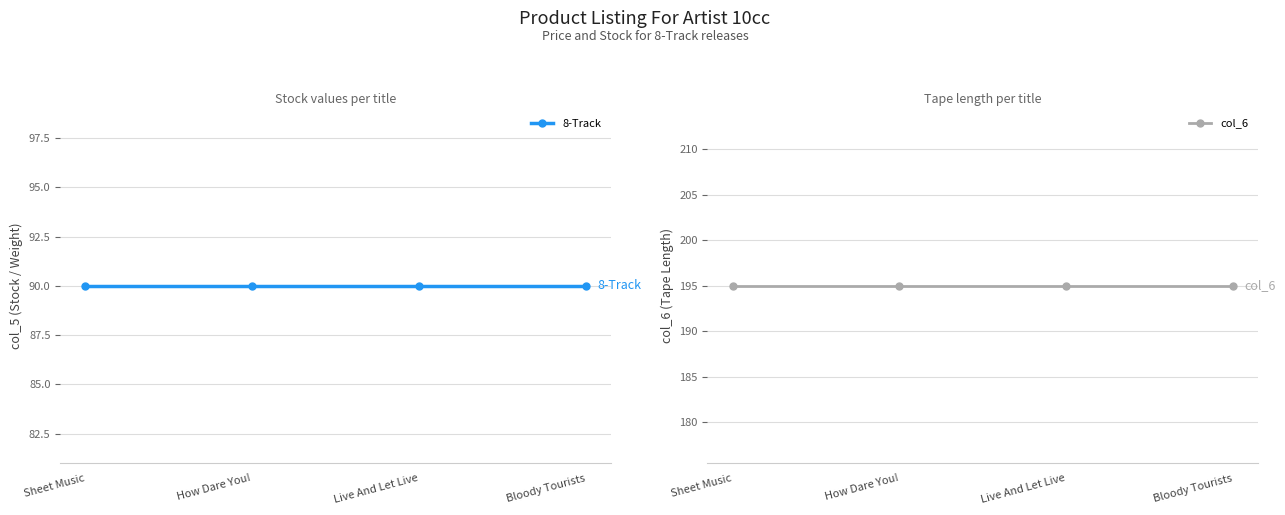

True or false: 8-Track and col_6 intersect in this chart.

False